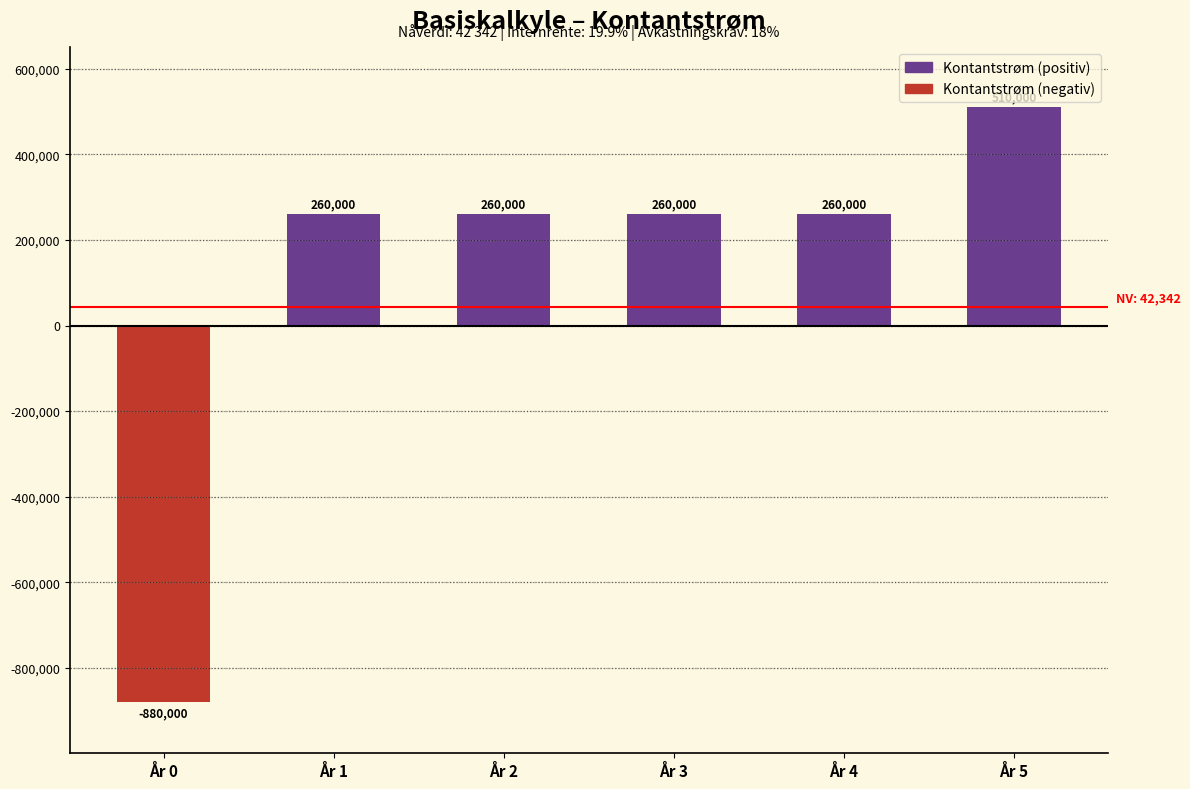

Reading left to right, transcribe all the data shown in this chart.

År 0=-880000	År 1=260000	År 2=260000	År 3=260000	År 4=260000	År 5=510000